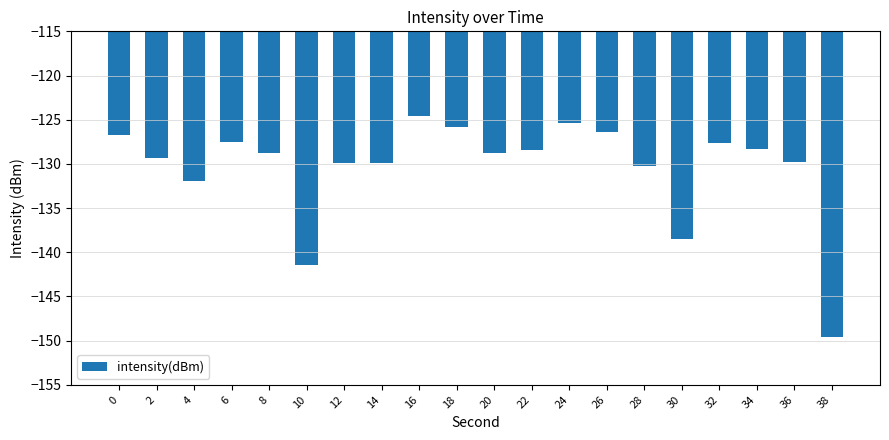

What is the value of the 13th bar from the left?

-125.3